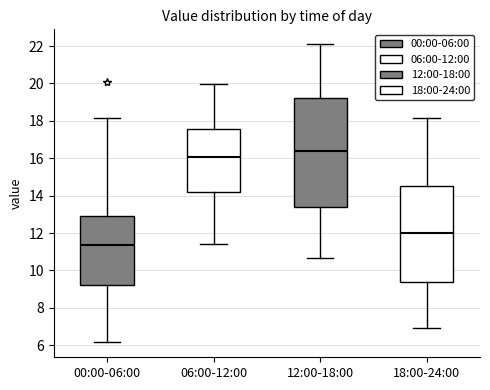

Which box has the lowest median line?

00:00-06:00